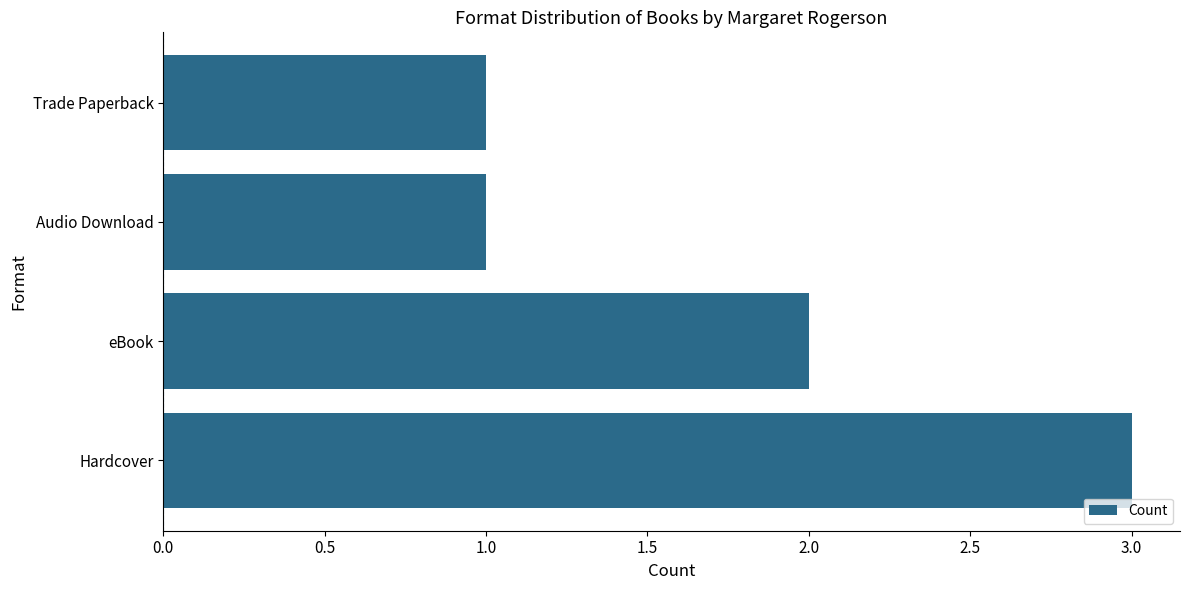

The value at Audio Download is 1. True or false?

True